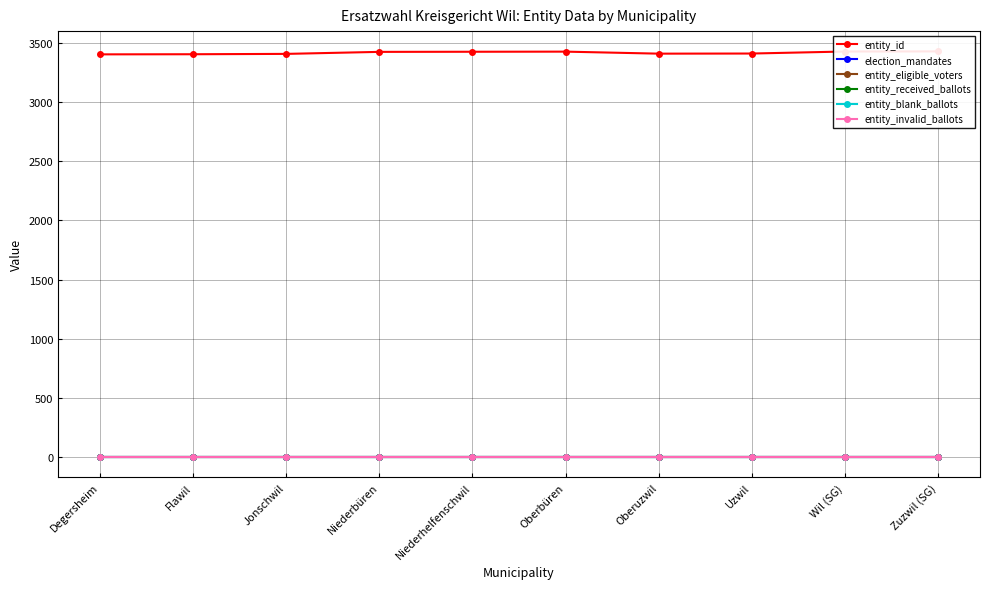

Is this an area chart (filled region under the line)?

No